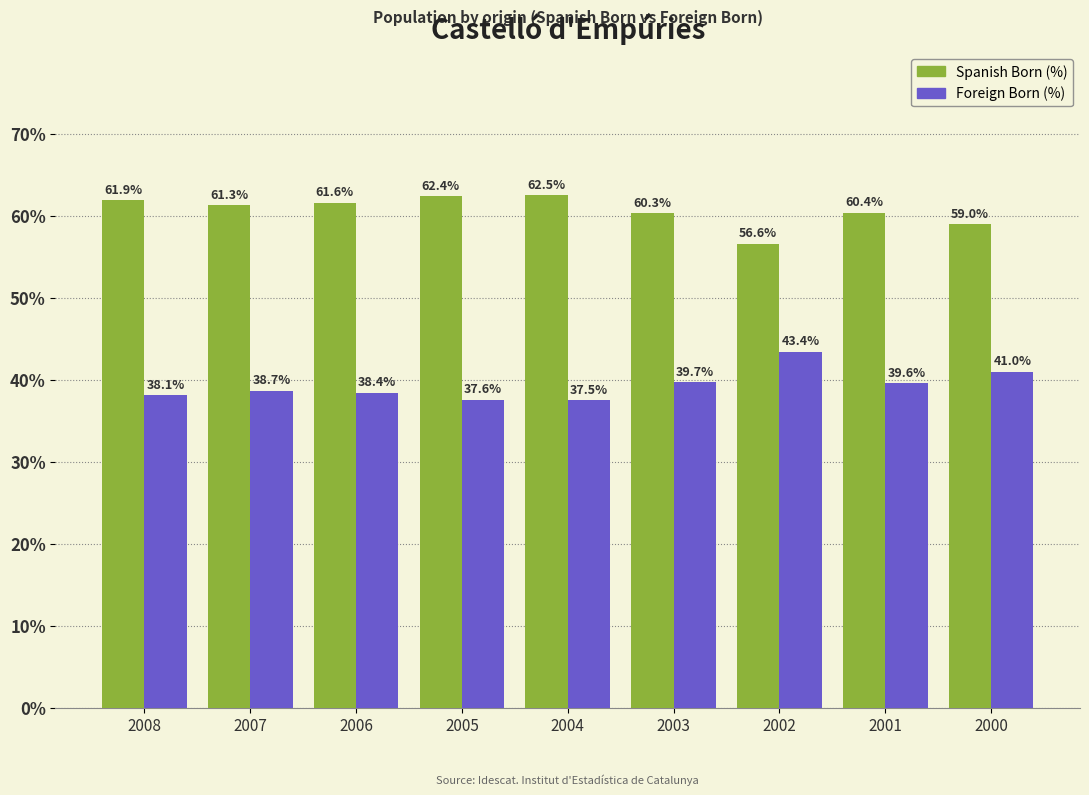

What is the value of the Foreign Born (%) bar at the 4th from the left?

37.6